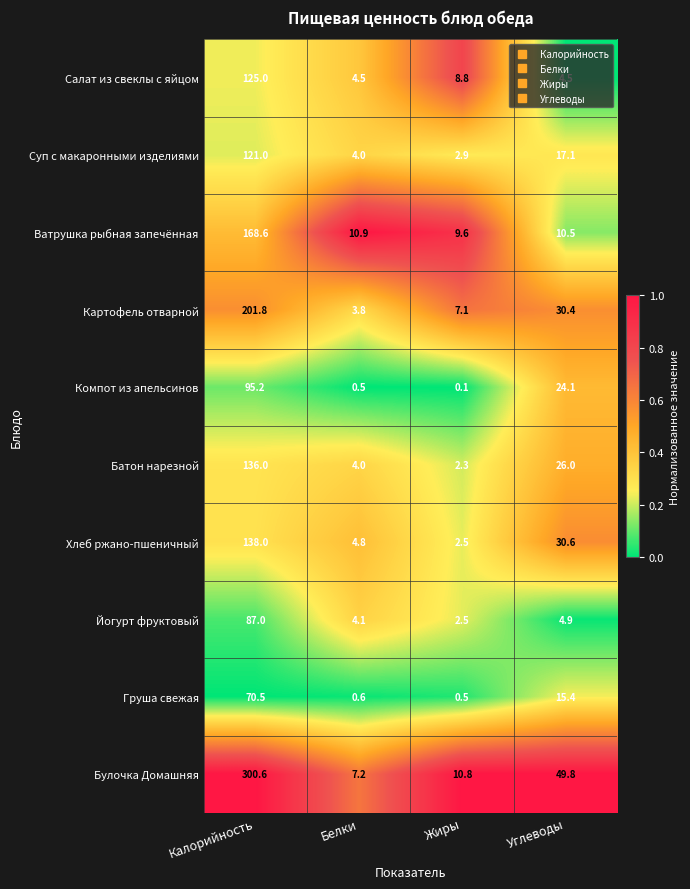

Which category has the highest value in the Суп с макаронными изделиями series?

Калорийность